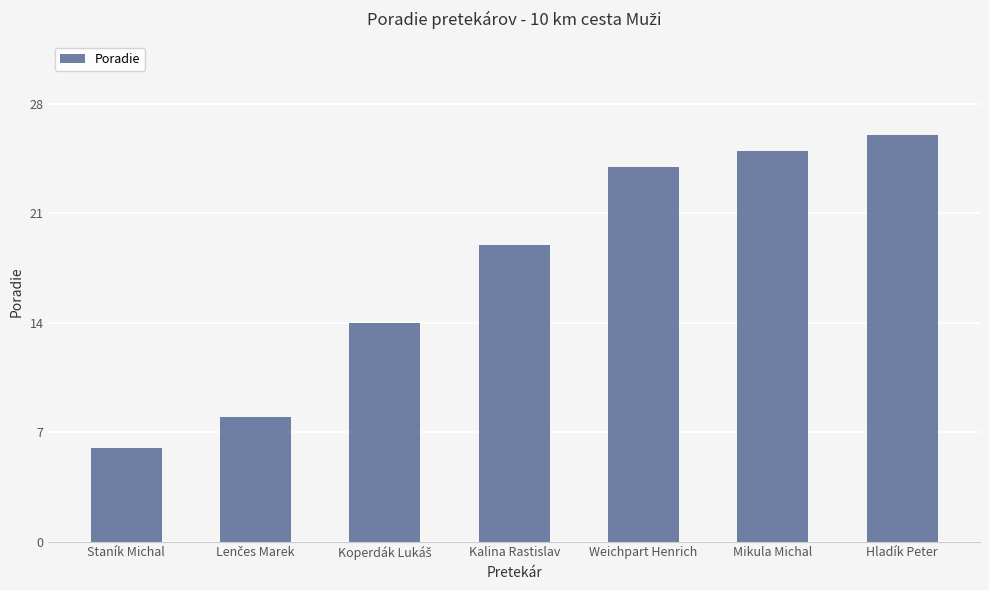

Reading right to left, extract all data points from this chart.

26	25	24	19	14	8	6